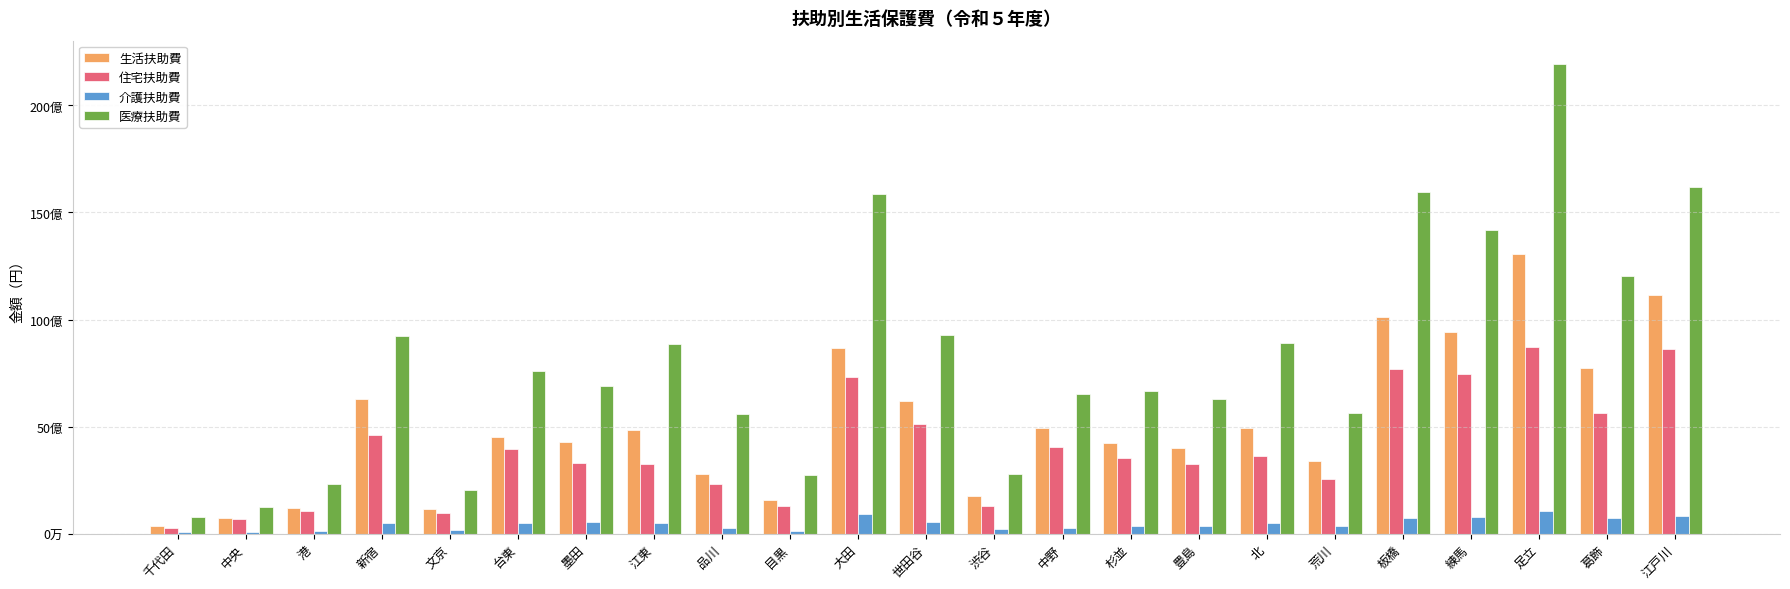

Is the value of 介護扶助費 at 葛飾 greater than the value of 生活扶助費 at 杉並?

No